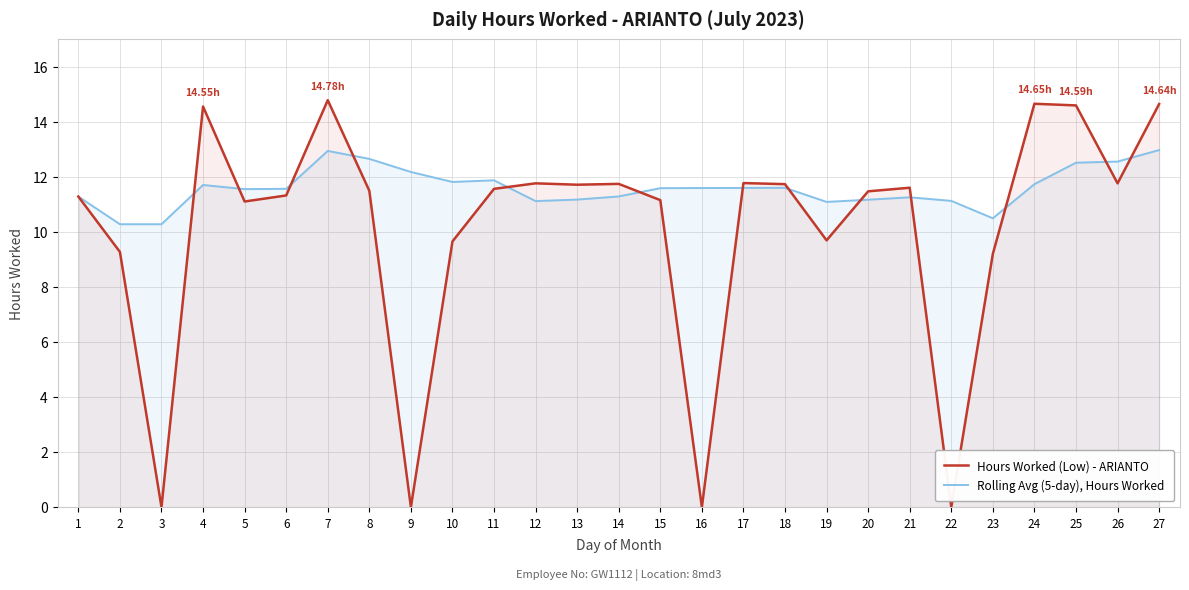

Which series has the largest range (max minus min)?

Hours Worked (Low) - ARIANTO